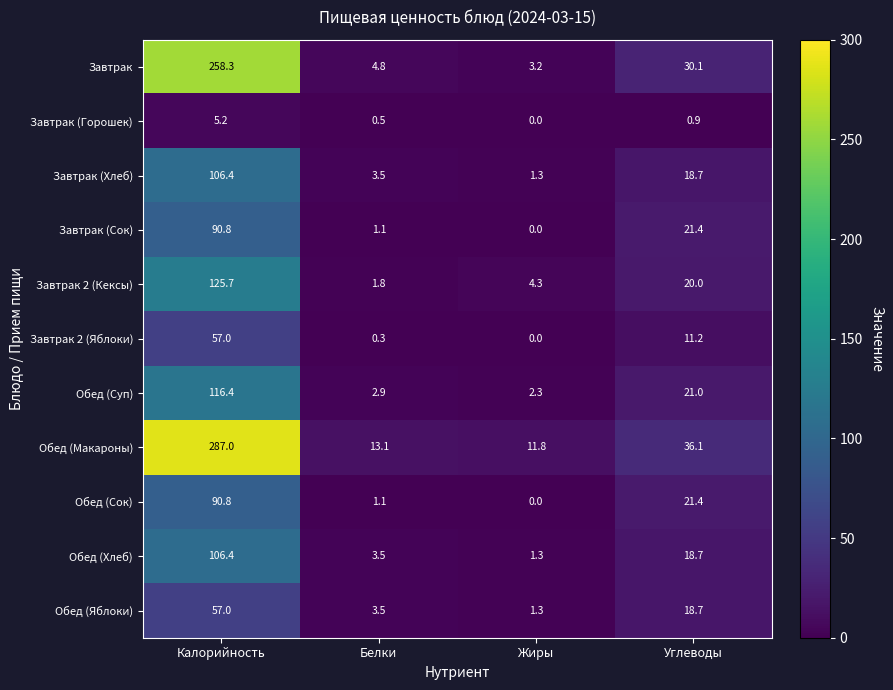

Count the number of data series in this chart.

11